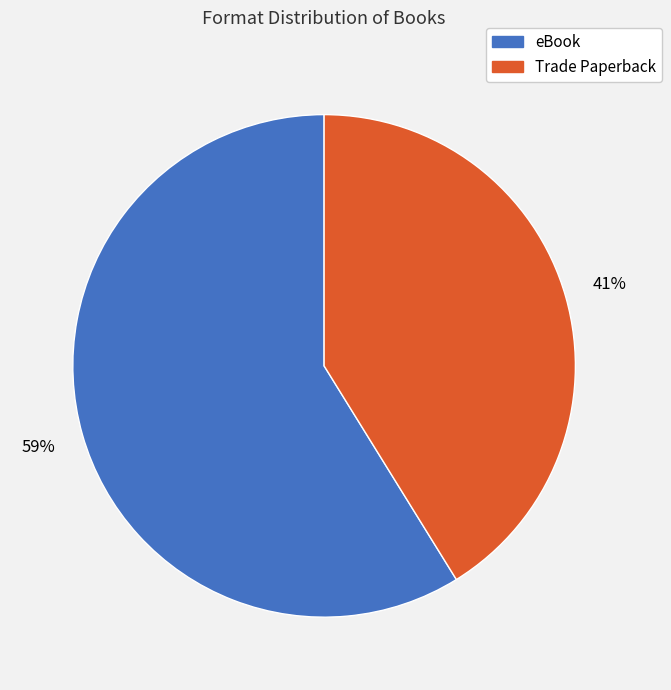

To the nearest percent, what portion does eBook represent?

59%